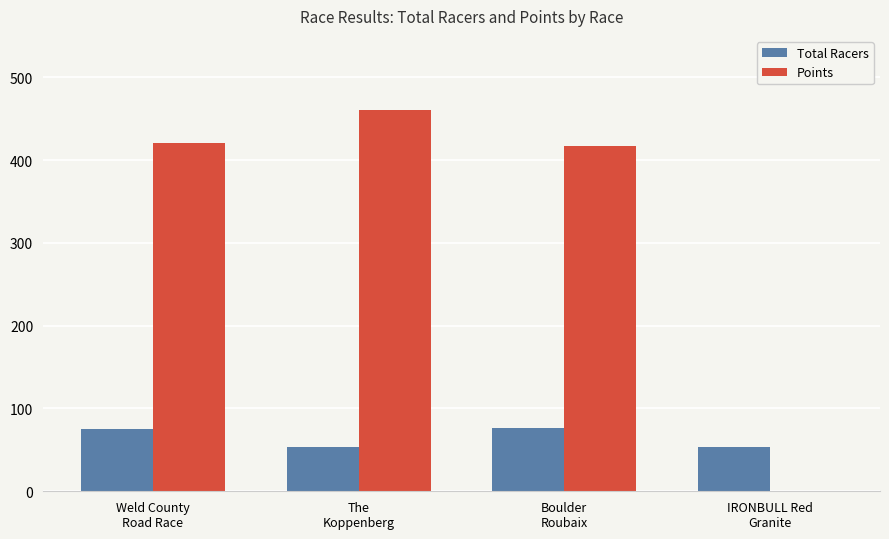

Where does the Points series first go above 420?

Weld County
Road Race